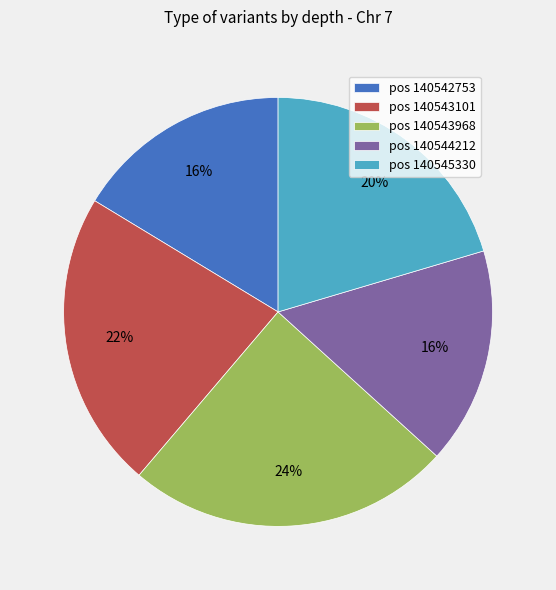

Do pos 140542753 and pos 140543968 together represent more than half of the pie?

No